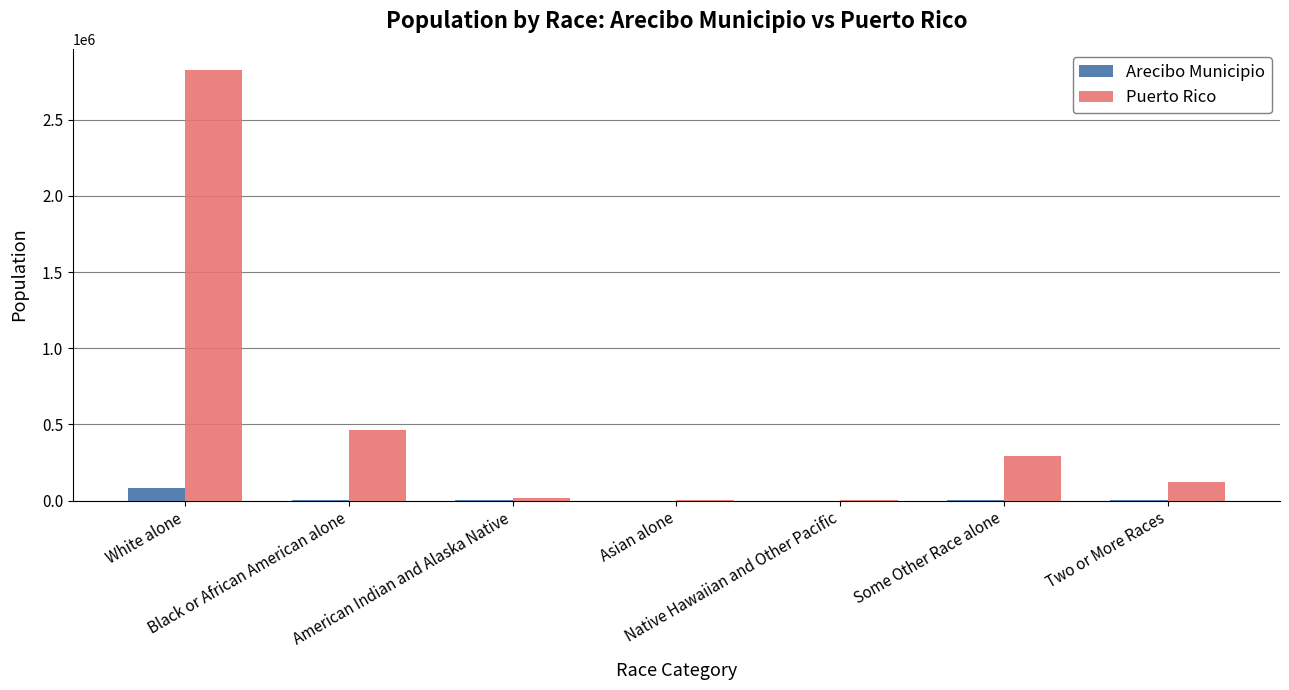

What are all the series names shown in the legend?

Arecibo Municipio, Puerto Rico